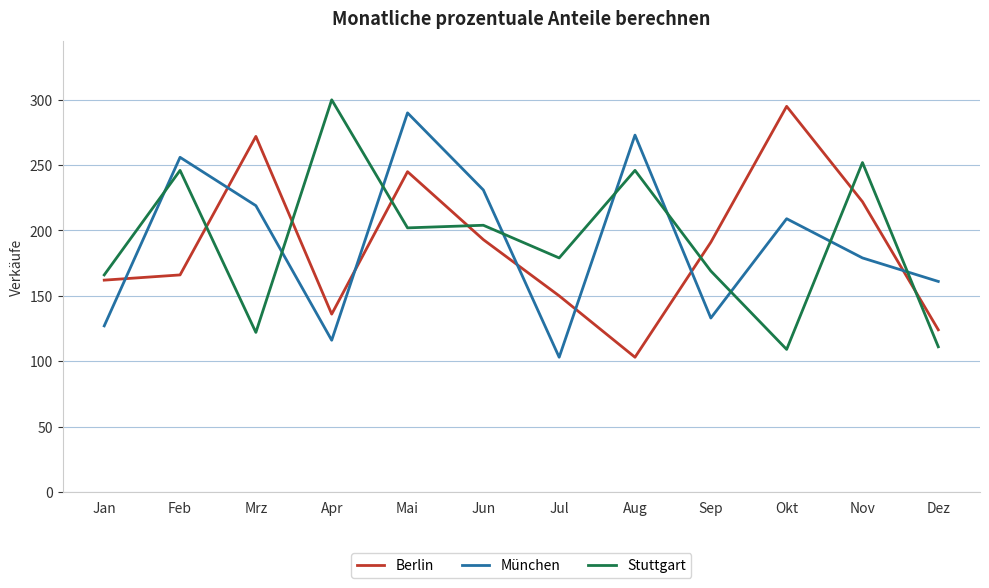

What is the total value across all series at Jan?

455